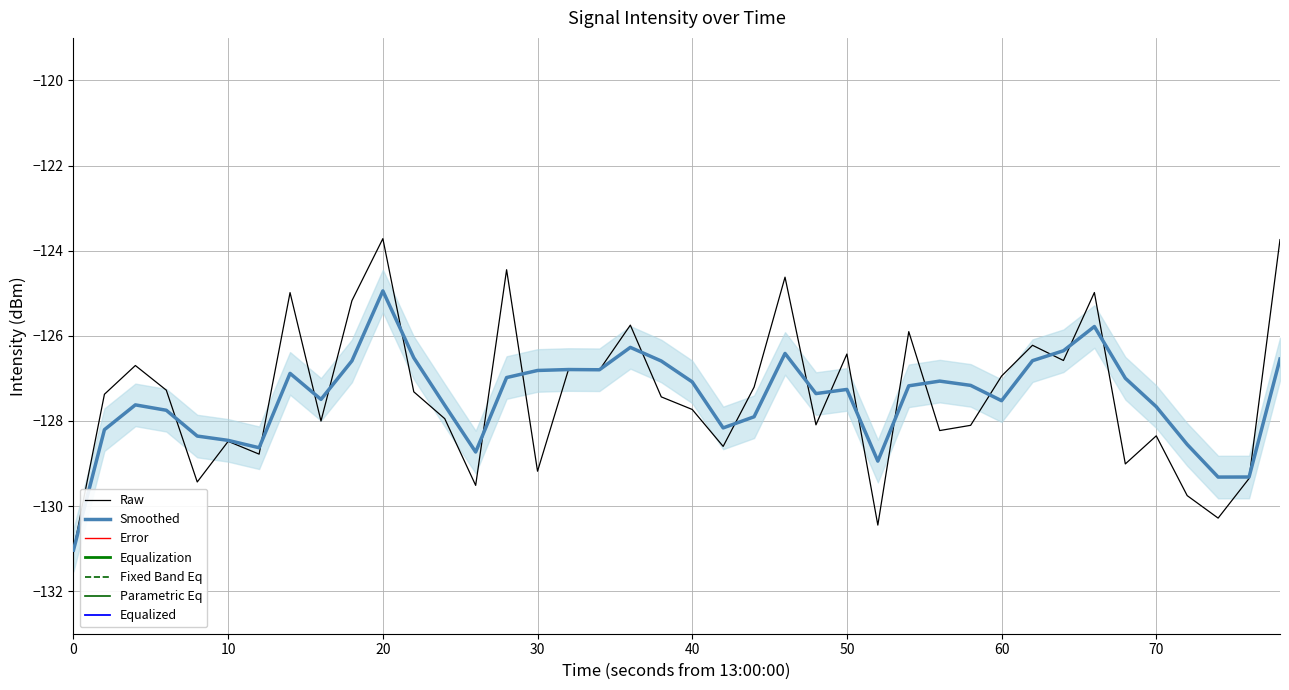

What is the highest value of the Raw series?

-123.7